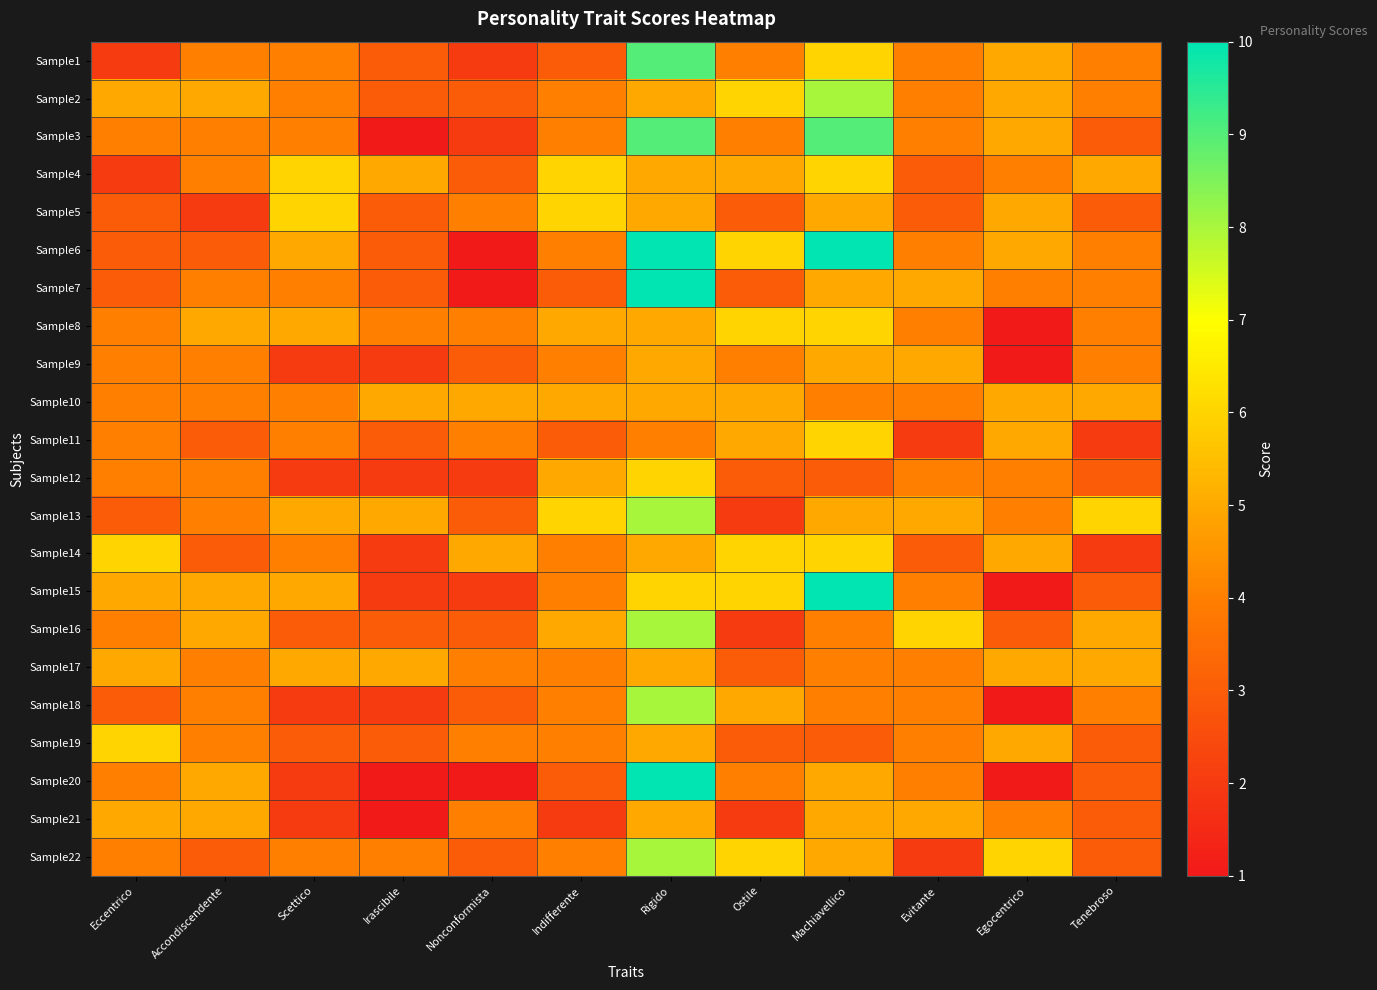

Which has a higher value, Scettico or Evitante?

Scettico